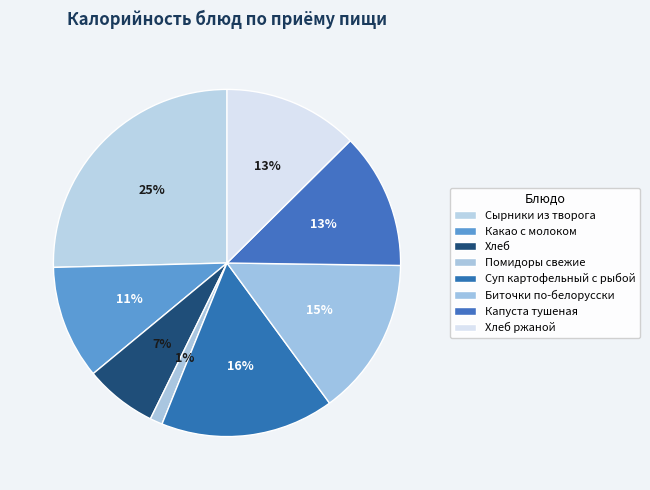

What is the change in value from Биточки по-белорусски to Хлеб ржаной?

-24